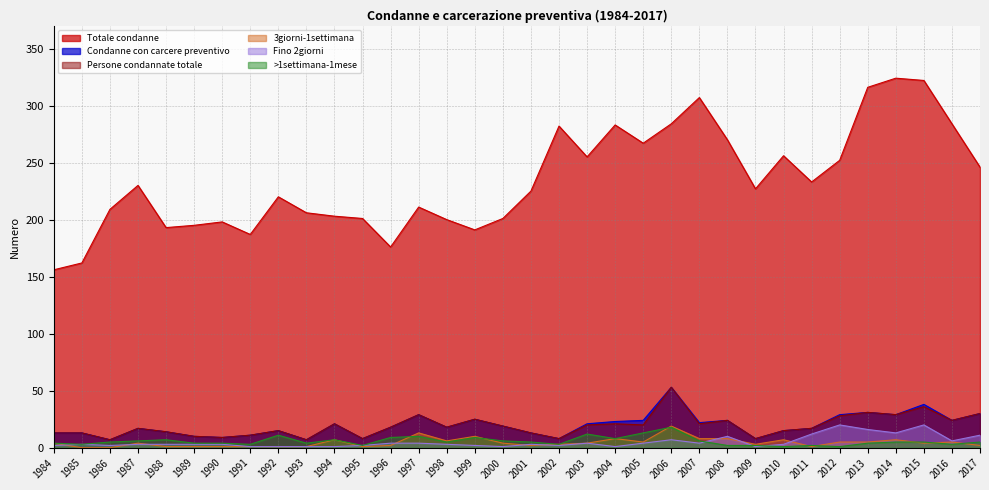

True or false: Totale condanne and Fino 2giorni intersect in this chart.

False